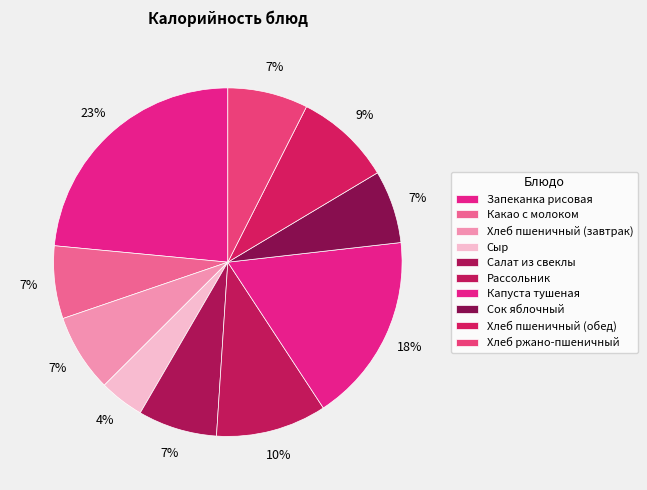

Which slice is the smallest?

Сыр